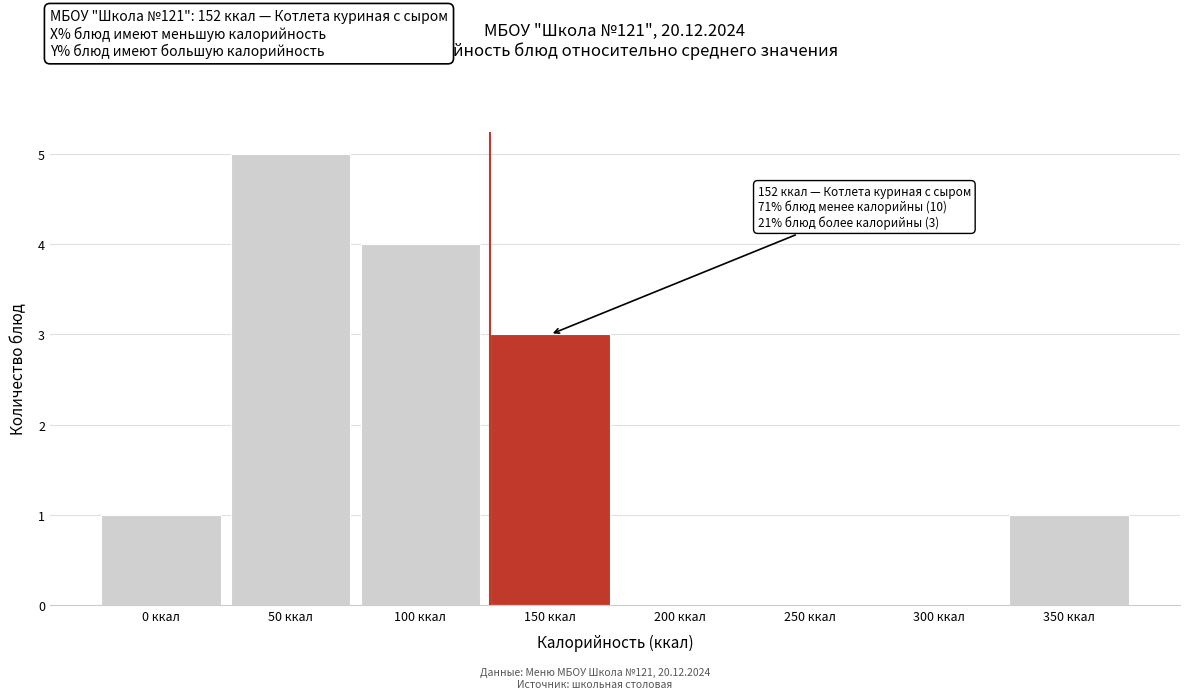

Reading right to left, transcribe all the data shown in this chart.

350 ккал=1	300 ккал=0	250 ккал=0	200 ккал=0	150 ккал=3	100 ккал=4	50 ккал=5	0 ккал=1